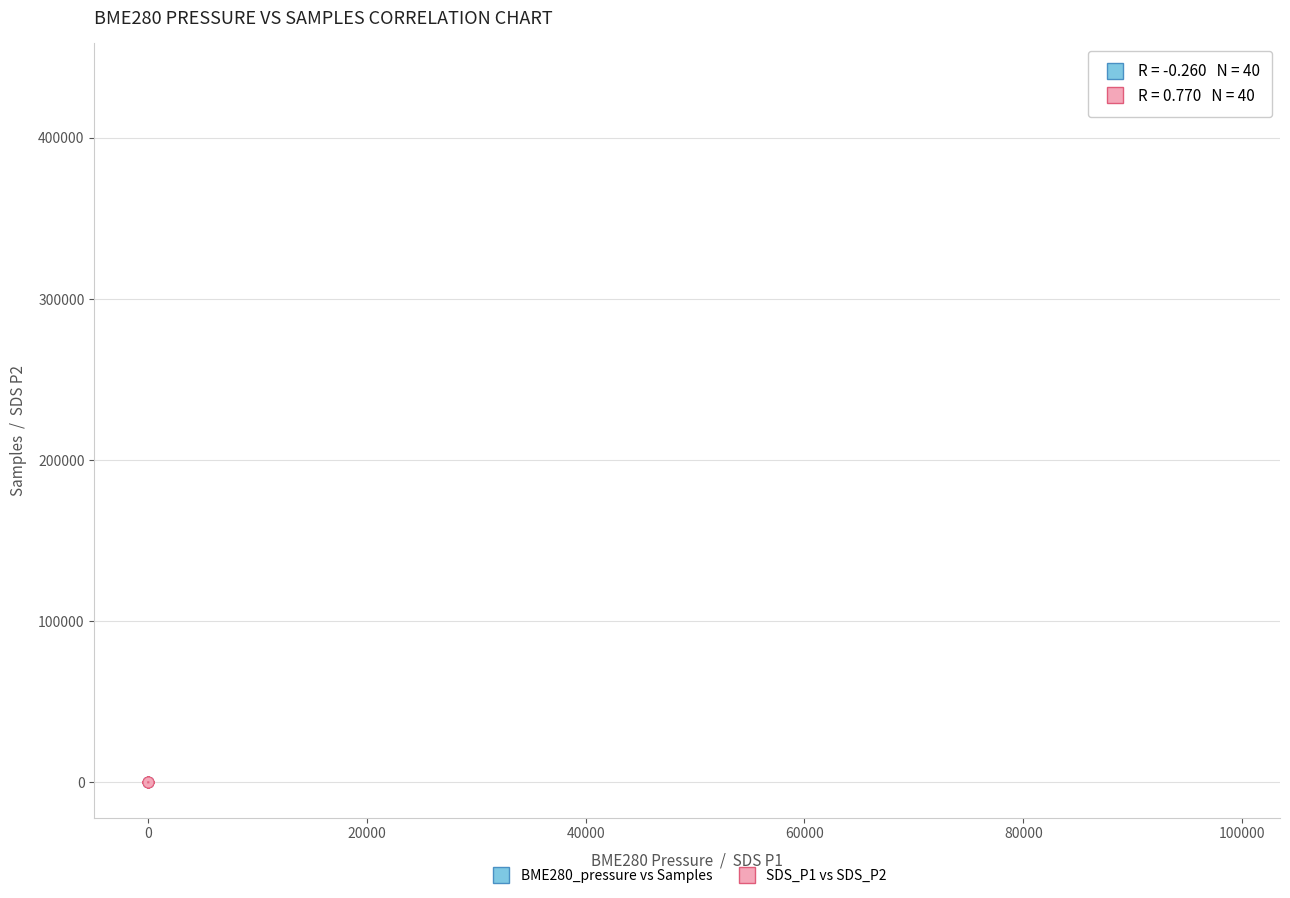

Which series reaches the minimum Y coordinate?

SDS_P1 vs SDS_P2